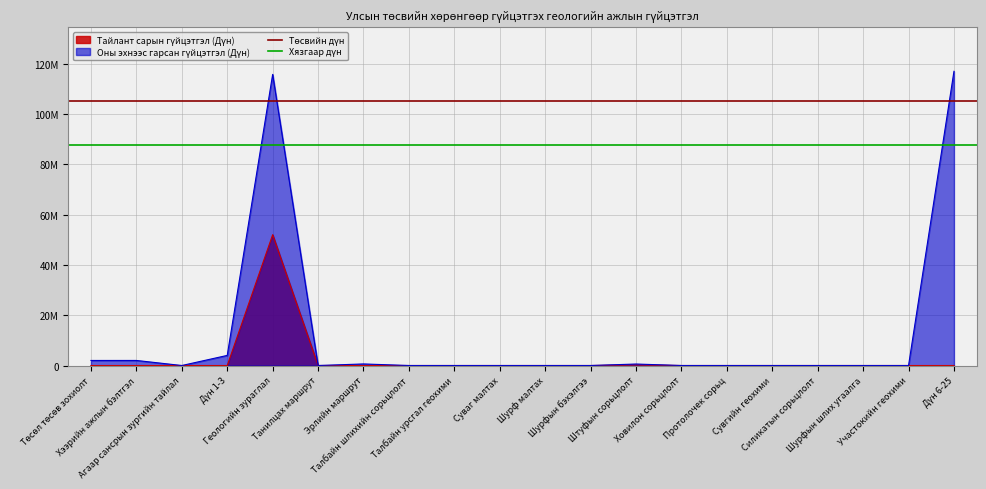

What is the sum of all Төсвийн дүн values?

210728880